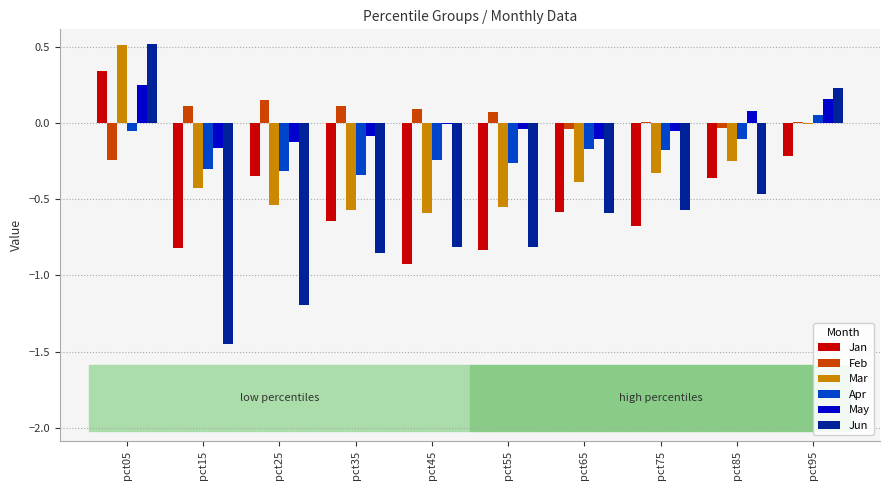

Which category has the highest value across all series?

pct05